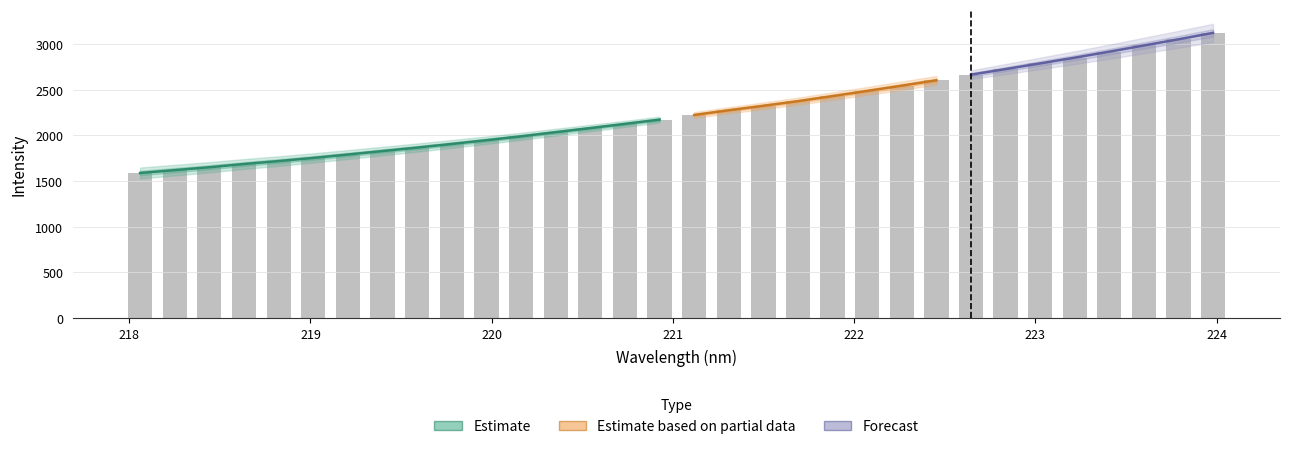

What is the value of the 22nd bar from the left?

2486.8